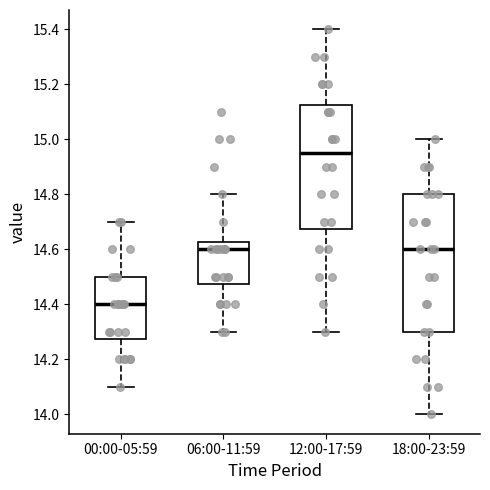

Reading left to right, read every box against the y-axis: the position of its median line, the range the box covers, and the ends of its whiskers. The values are not printed on the chart, so give them approximately, as read against the axis.

00:00-05:59: median 14.40, box 14.28 to 14.50, whiskers 14.10 to 14.70
06:00-11:59: median 14.60, box 14.48 to 14.62, whiskers 14.30 to 14.80
12:00-17:59: median 14.96, box 14.68 to 15.12, whiskers 14.30 to 15.40
18:00-23:59: median 14.60, box 14.30 to 14.80, whiskers 14.00 to 15.00